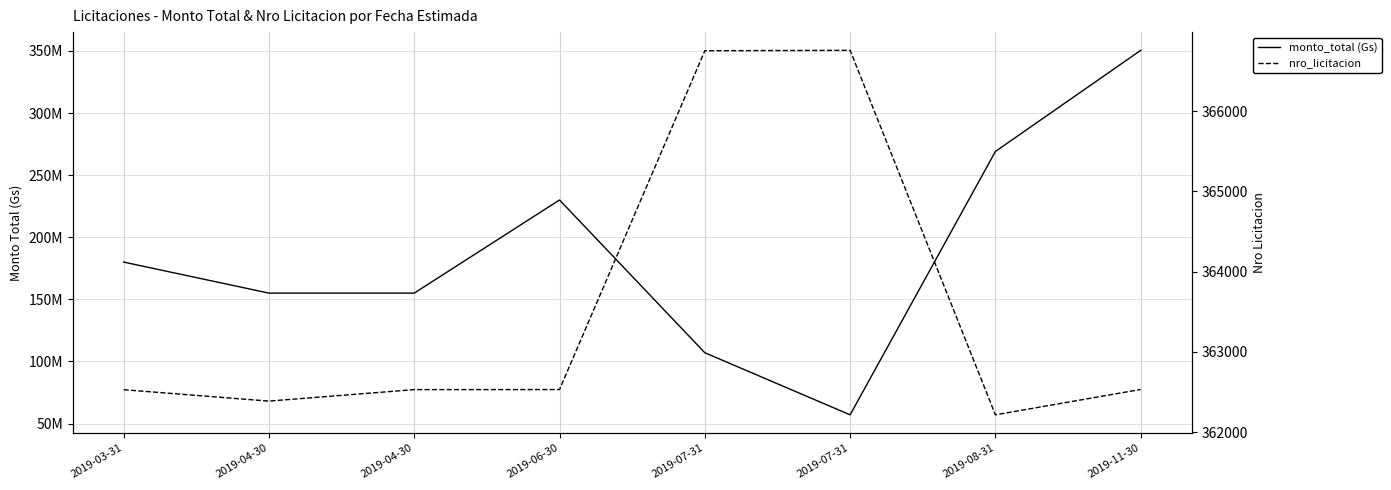

At how many categories does at least one series exceed 216561054?

3